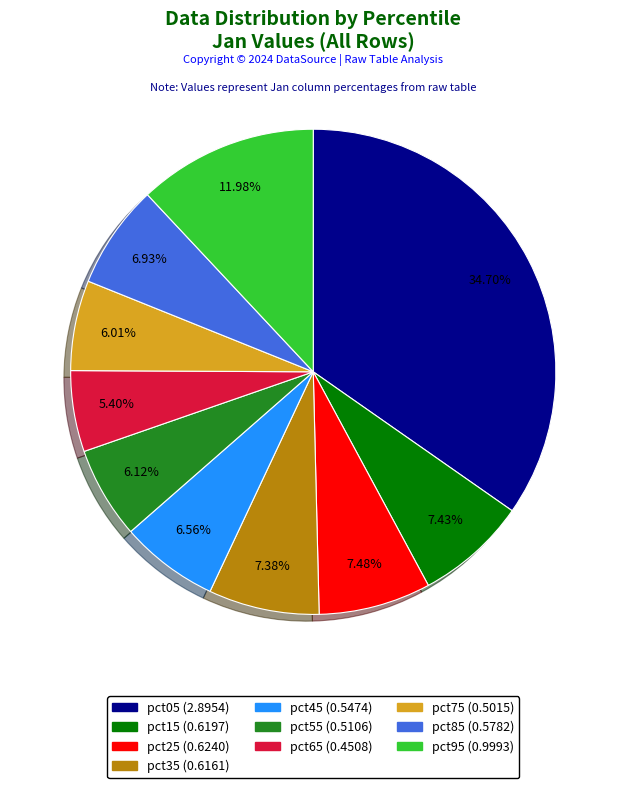

Count the number of slices in the pie.

10